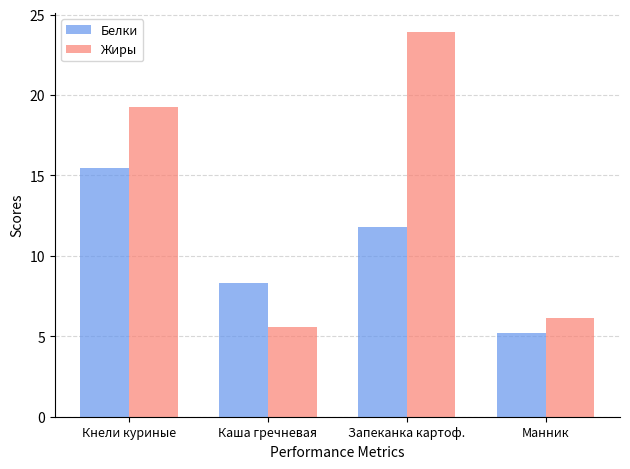

List the series in order of their overall mean, lowest first.

Белки, Жиры